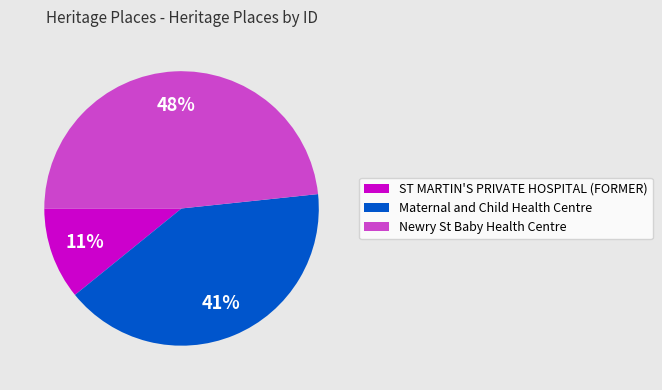

To the nearest percent, what is the average slice percentage?

33%